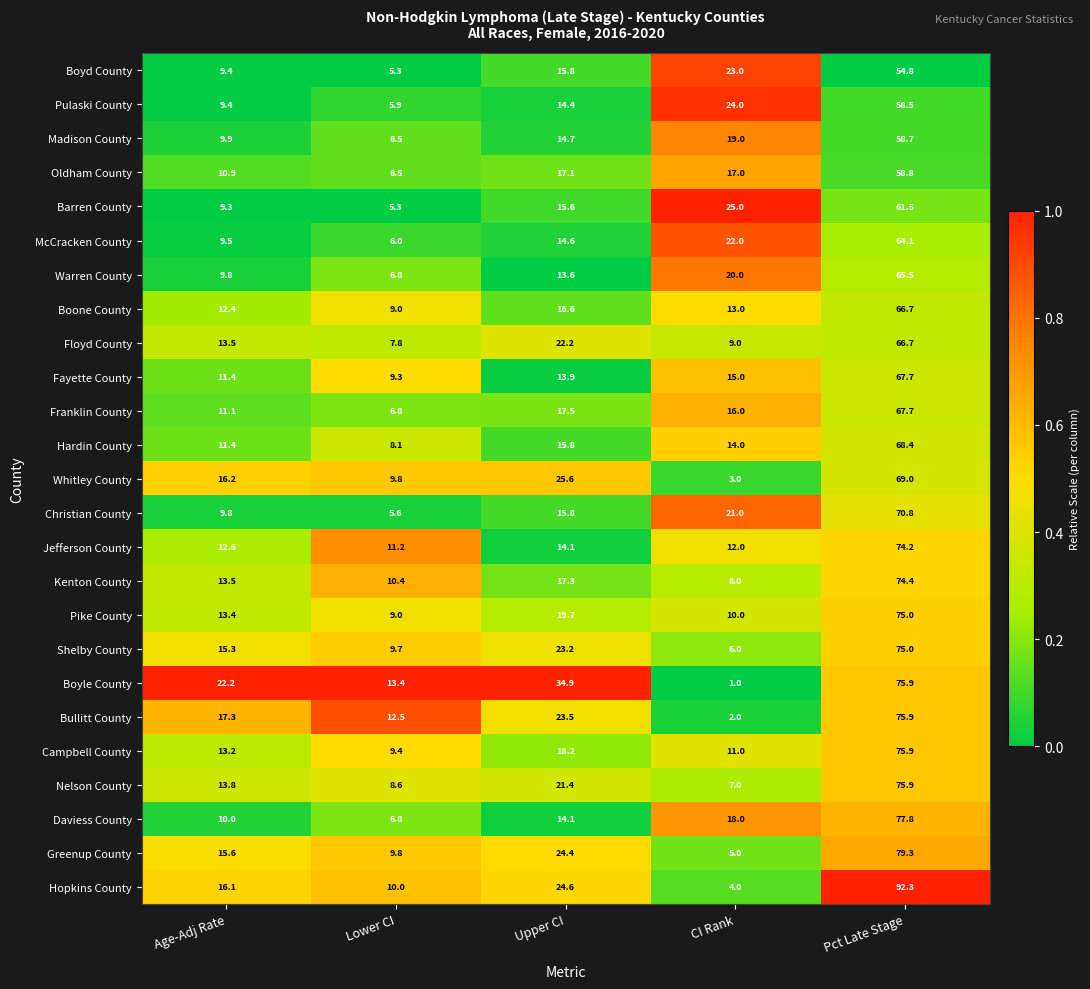

Read the Jefferson County value at Pct Late Stage.

74.2